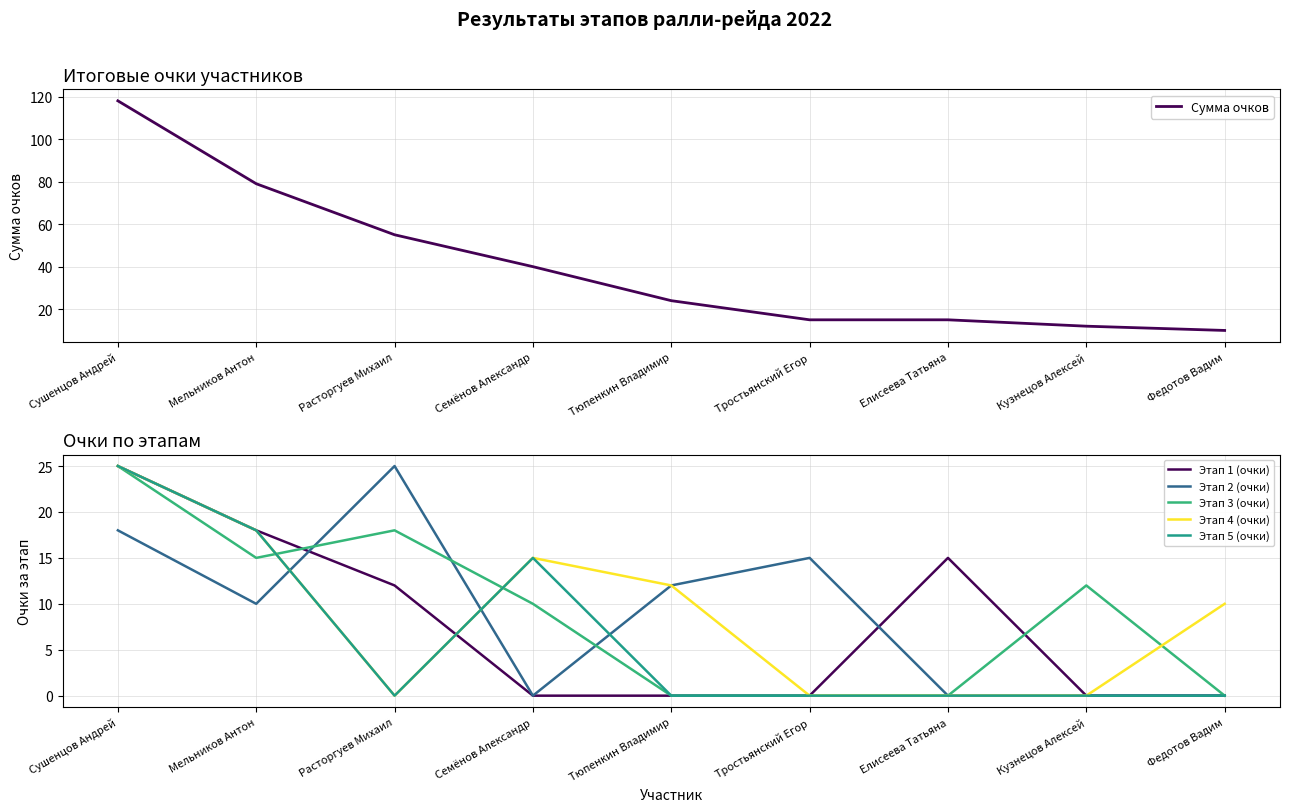

Between Семёнов Александр and Кузнецов Алексей, which series saw the biggest shift?

Сумма очков